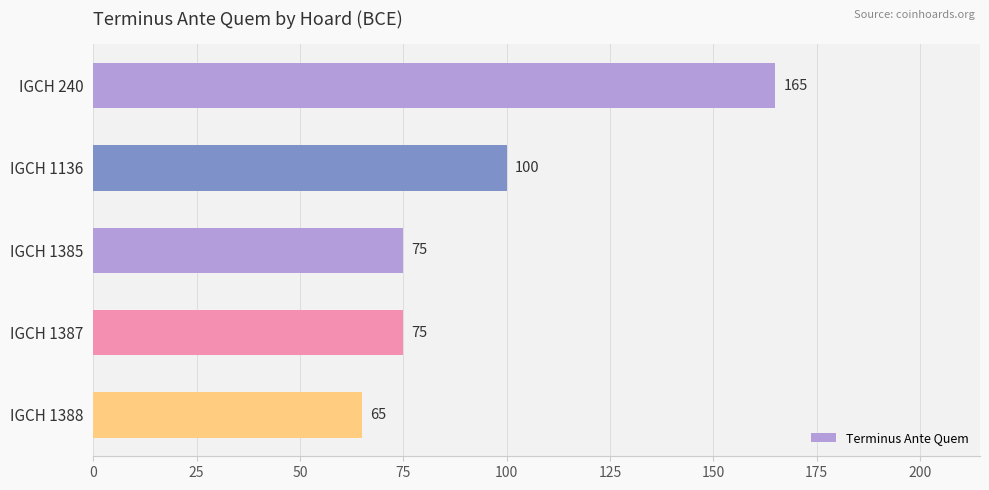

What is the value of the 1st bar from the top?

165